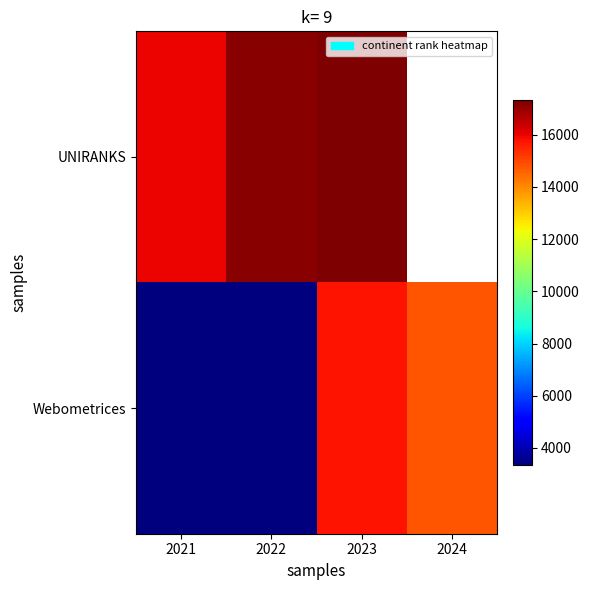

At which label is Webometrices closest to 9568?

2024